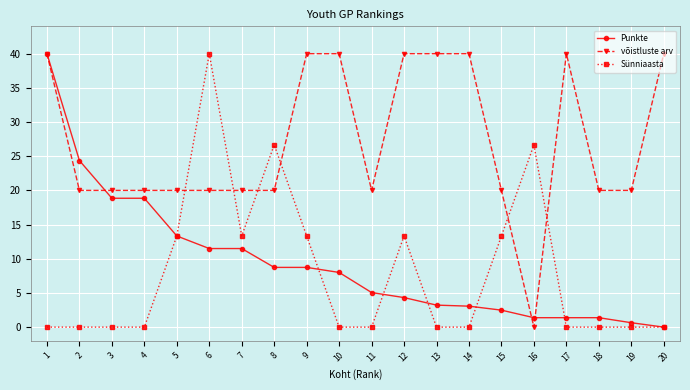

True or false: võistluste arv has more than 0 interior local peaks.

True